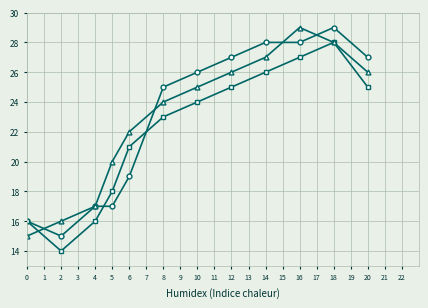

What is the greatest value displayed?

29